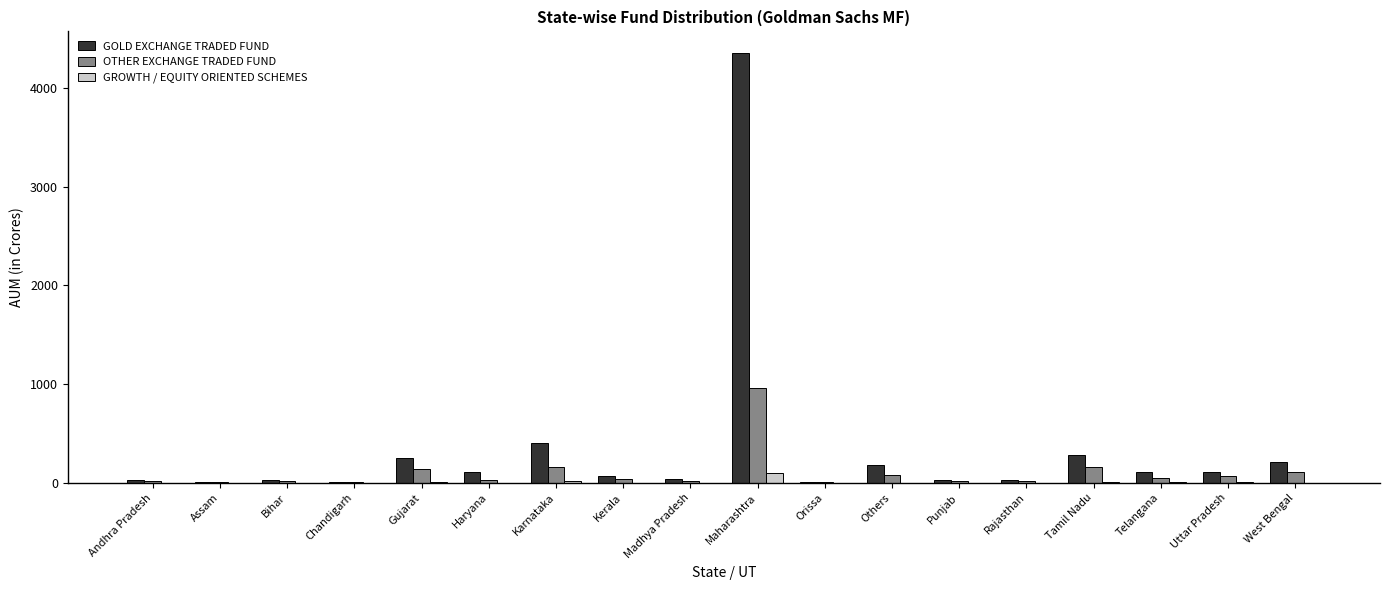

At which category is the sum across all series the highest?

Maharashtra